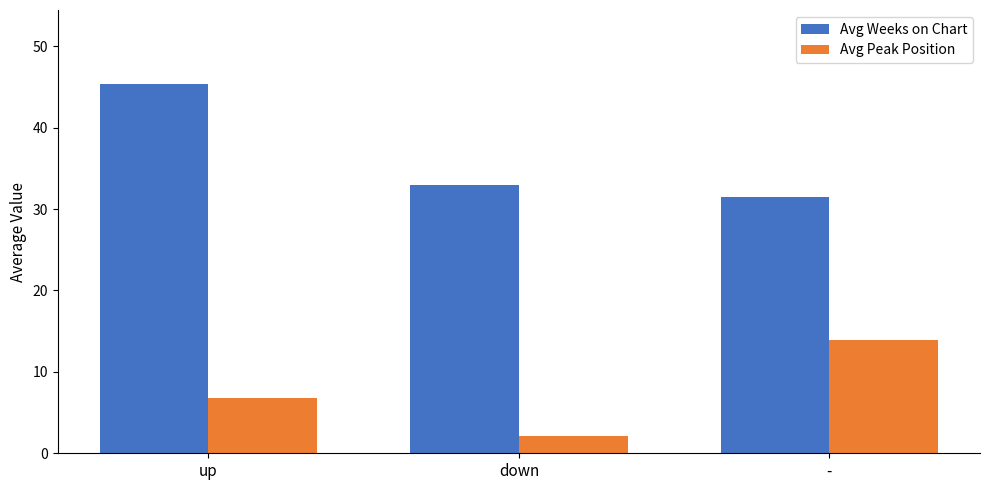

What is the total value across all series at up?

52.1